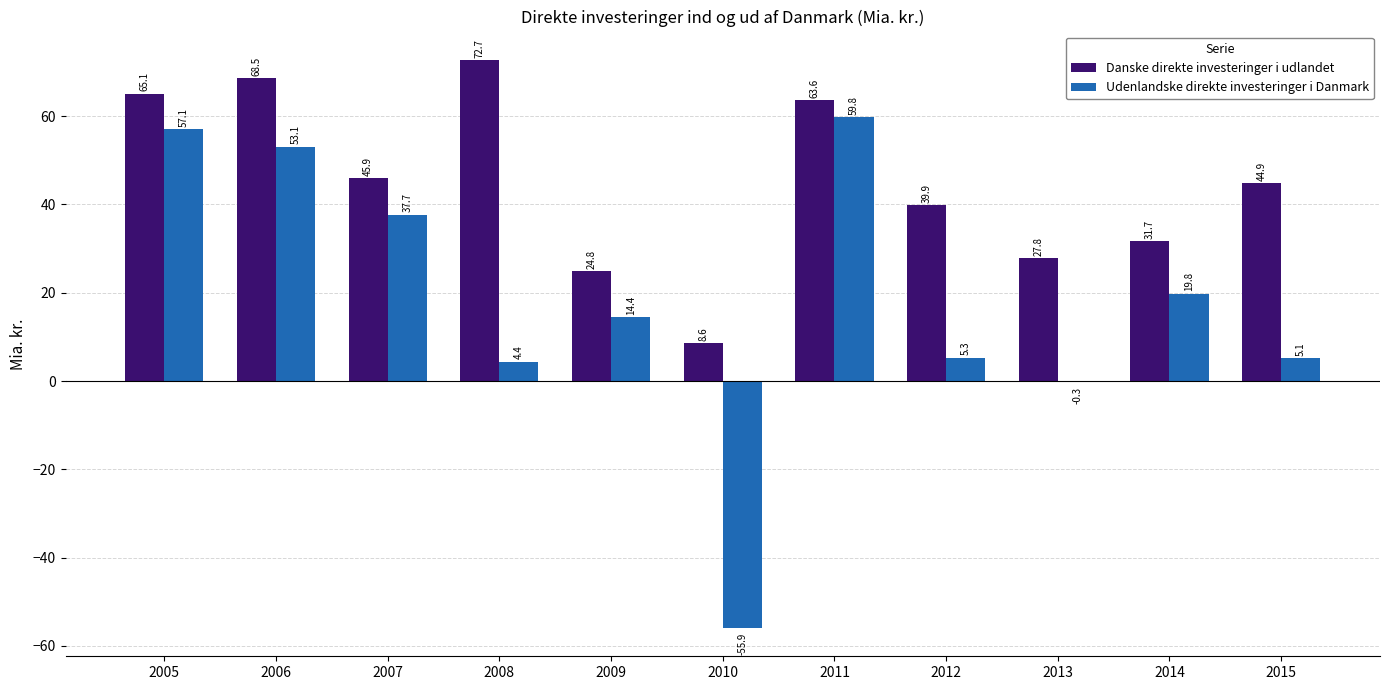

Are the bars grouped side by side (vs. stacked)?

Yes